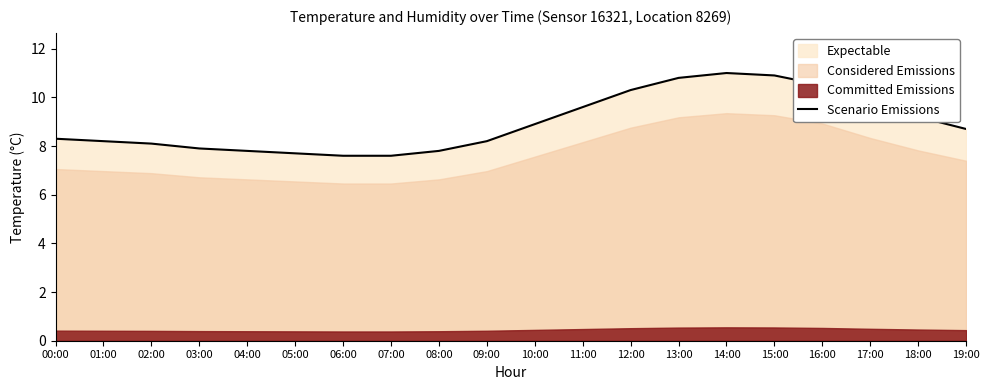

What is the greatest value displayed?

11.0